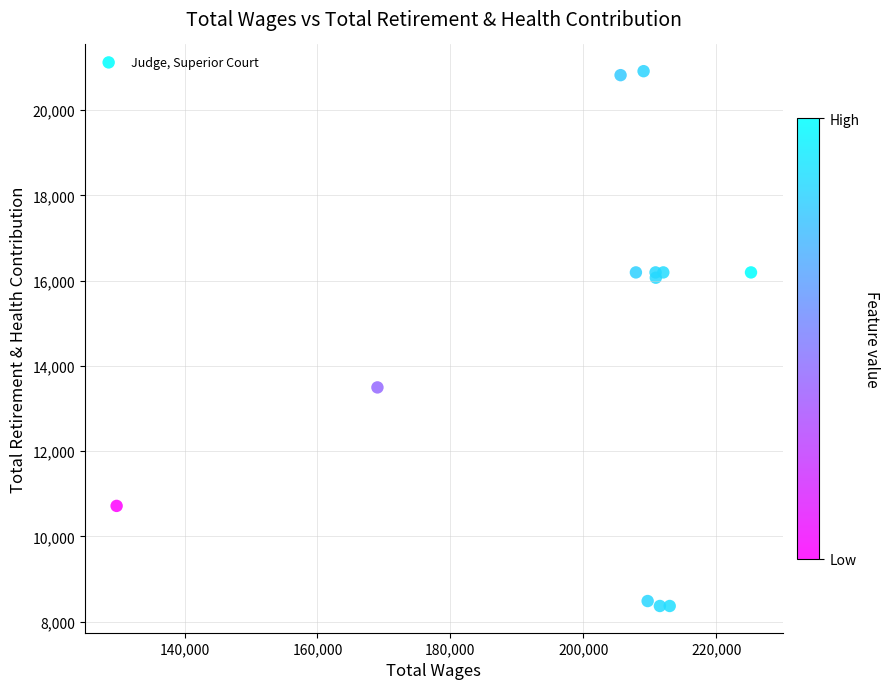

What Y value in the scatter plot is closest to 14641?

13495